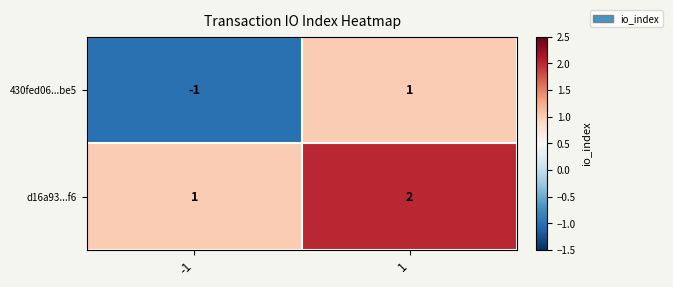

Is it true that d16a93...f6 equals 1 at 1?

False